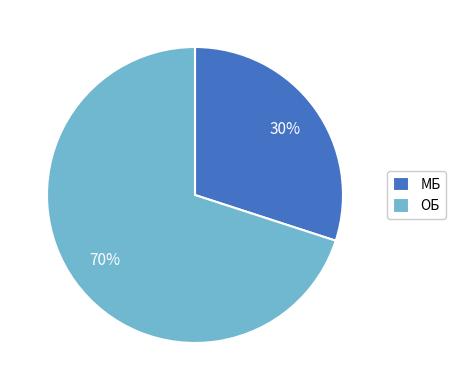

How many segments does this pie chart have?

2